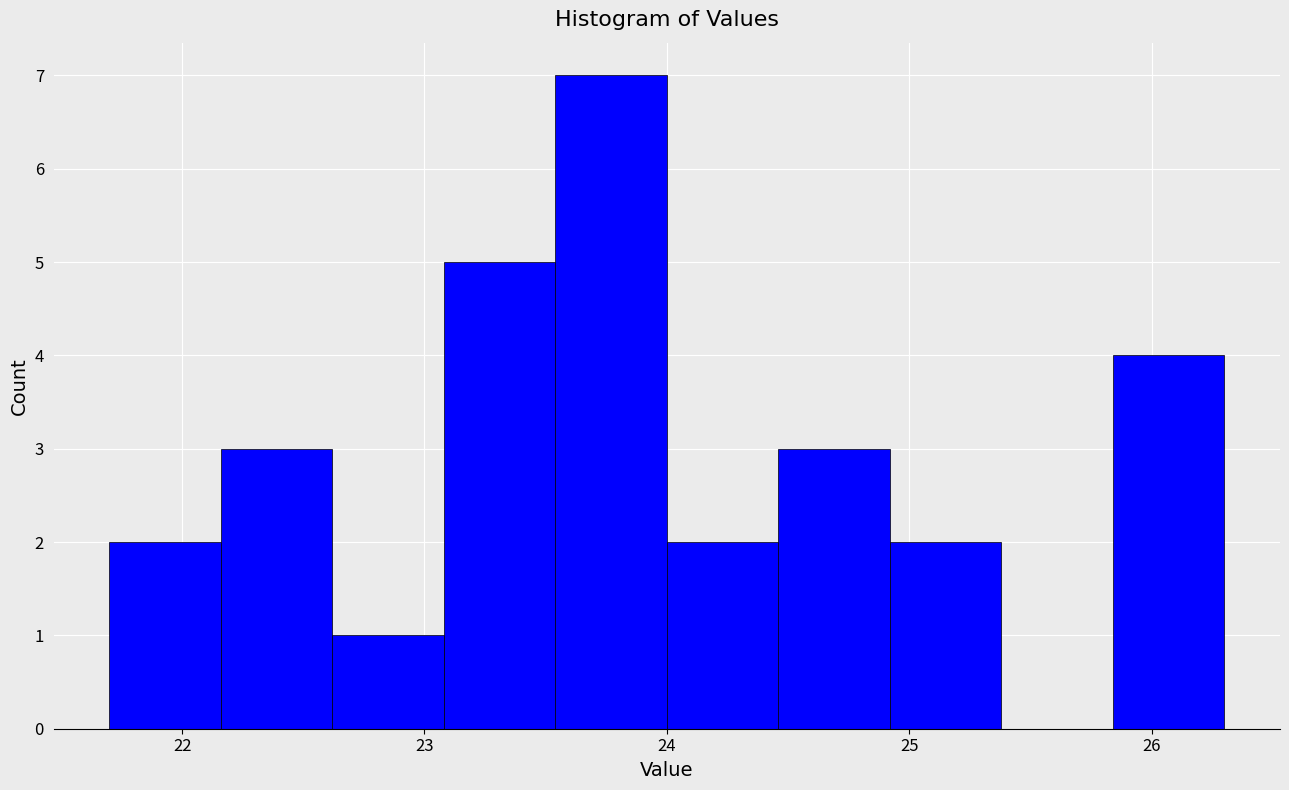

Which range on the x-axis has the tallest bar?

23.54 to 24.00